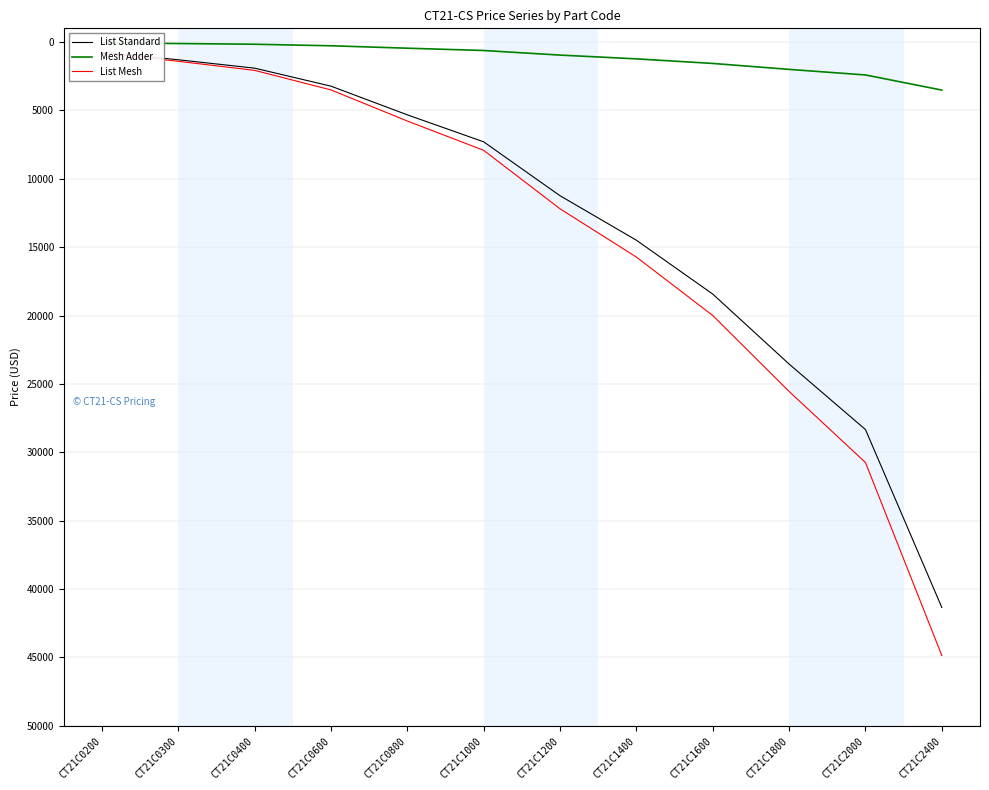

Is it true that Mesh Adder equals 453 at CT21C0800?

True